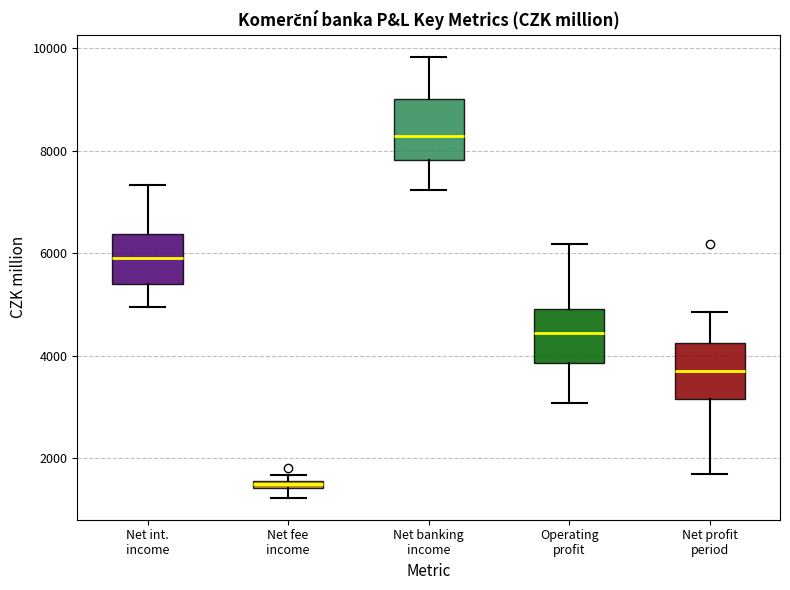

Where does the median line of the box for Net banking income sit on the y-axis? The values are not printed on the chart, so give them approximately, as read against the axis.

8400